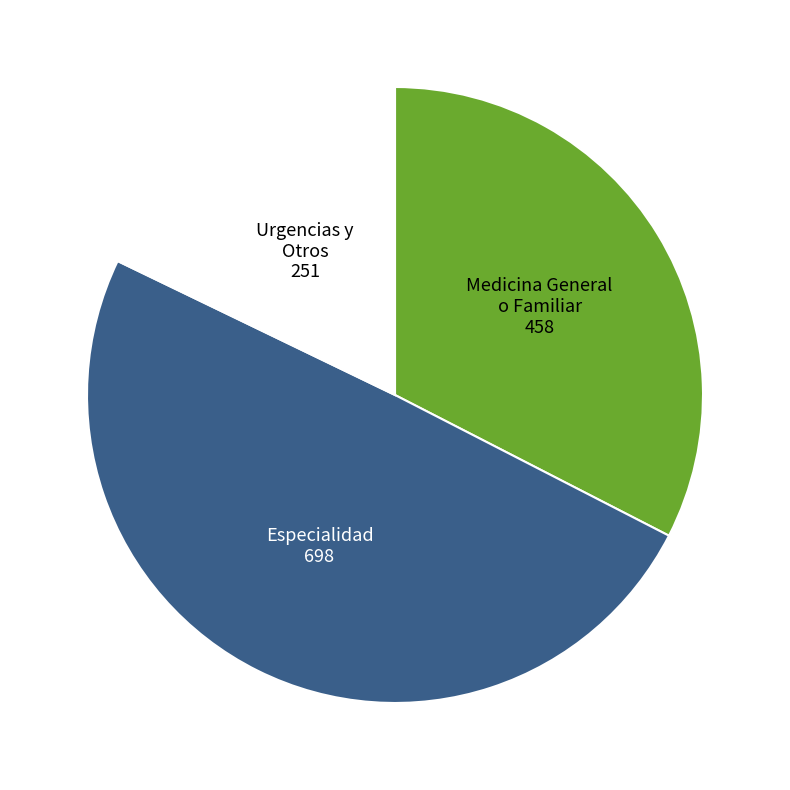

Does any single category account for the majority?

No